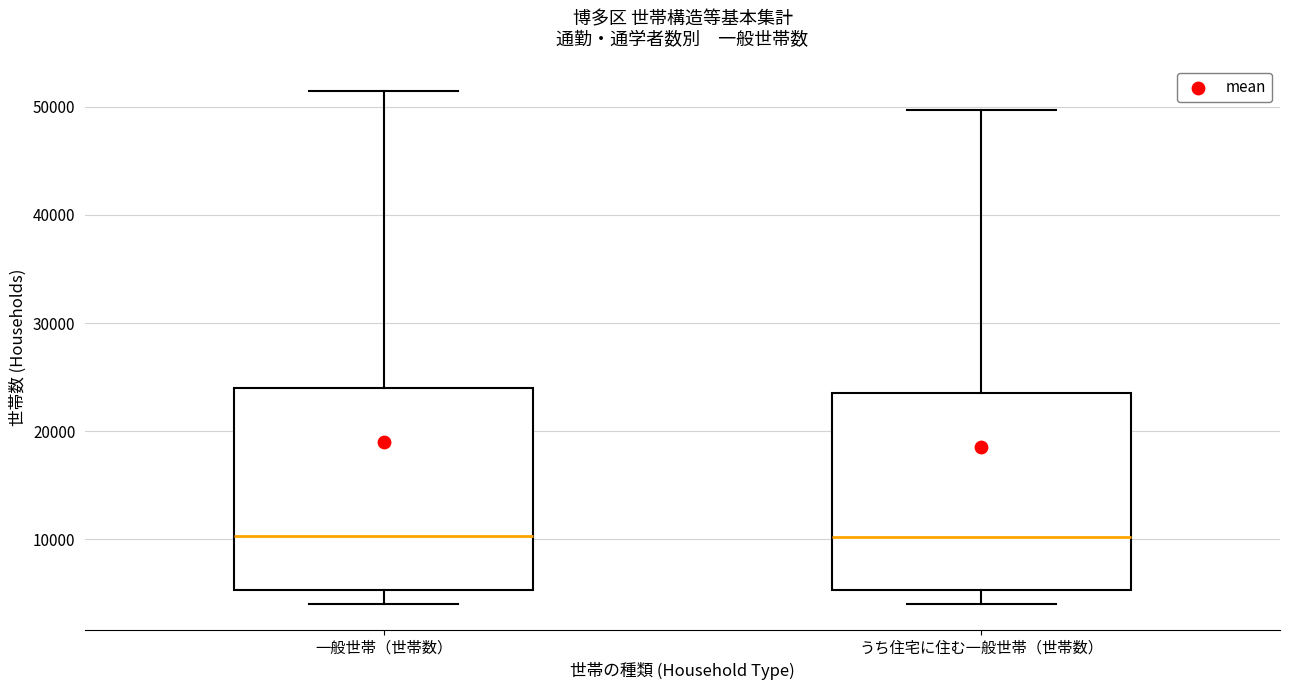

Reading left to right, transcribe this box plot: for each box, give where its median line is, the range the box spans, and where its two whiskers end, as read against the y-axis. The values are not printed on the chart, so give them approximately, as read against the axis.

一般世帯（世帯数）: median 10000, box 5000 to 24000, whiskers 4000 to 51000
うち住宅に住む一般世帯（世帯数）: median 10000, box 5000 to 23000, whiskers 4000 to 50000